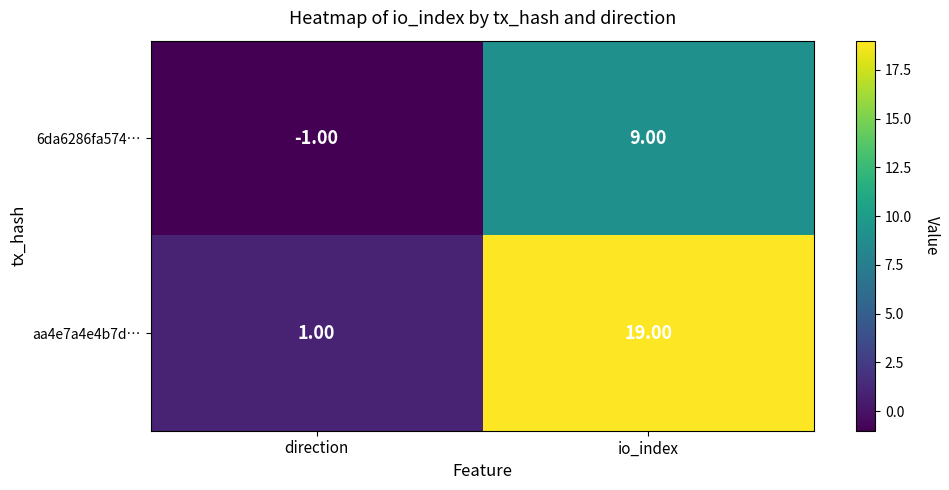

Rank the series by their maximum value, from lowest to highest.

6da6286fa574…, aa4e7a4e4b7d…